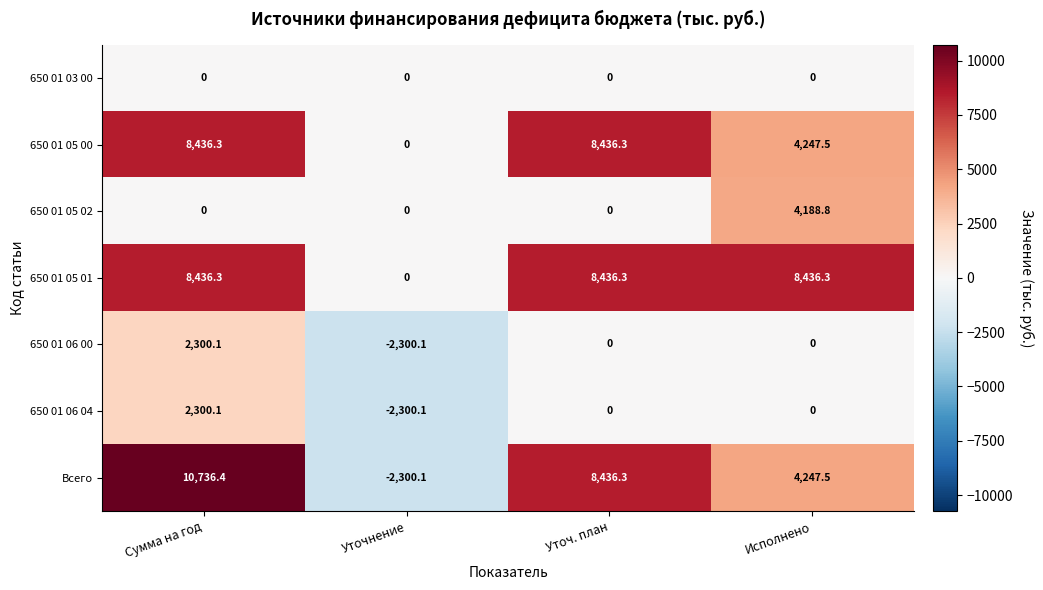

Reading left to right, what are all the values shown in this chart?

650 01 03 00: 0.0	0.0	0.0	0.0
650 01 05 00: 8436.3	0.0	8436.3	4247.5
650 01 05 02: 0.0	0.0	0.0	4188.8
650 01 05 01: 8436.3	0.0	8436.3	8436.3
650 01 06 00: 2300.1	-2300.1	0.0	0.0
650 01 06 04: 2300.1	-2300.1	0.0	0.0
Всего: 10736.4	-2300.1	8436.3	4247.5